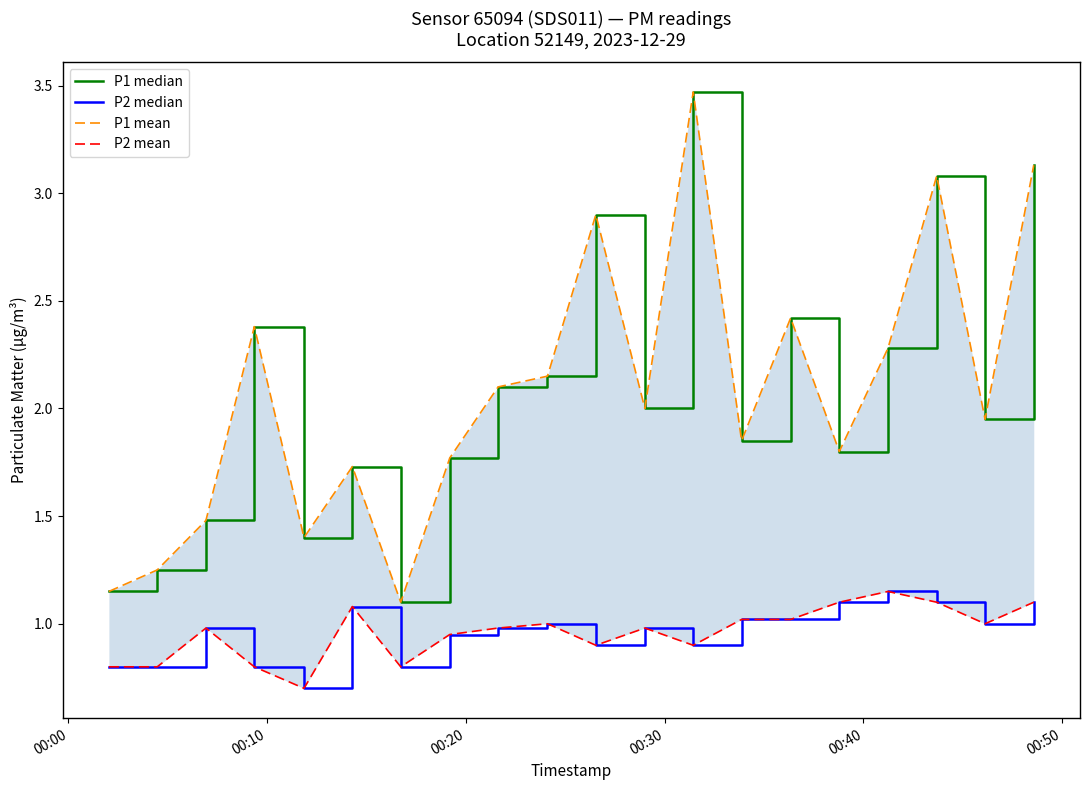

True or false: P2 median has more than 2 interior local peaks.

True